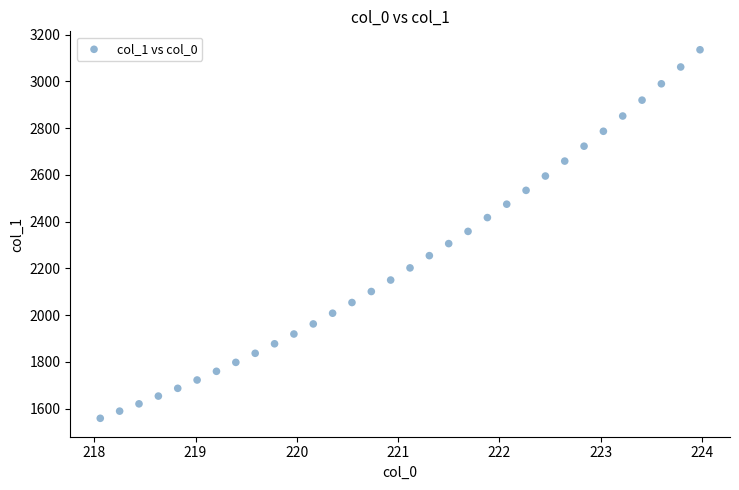

What is the range of Y values (max minus min)?

1577.5